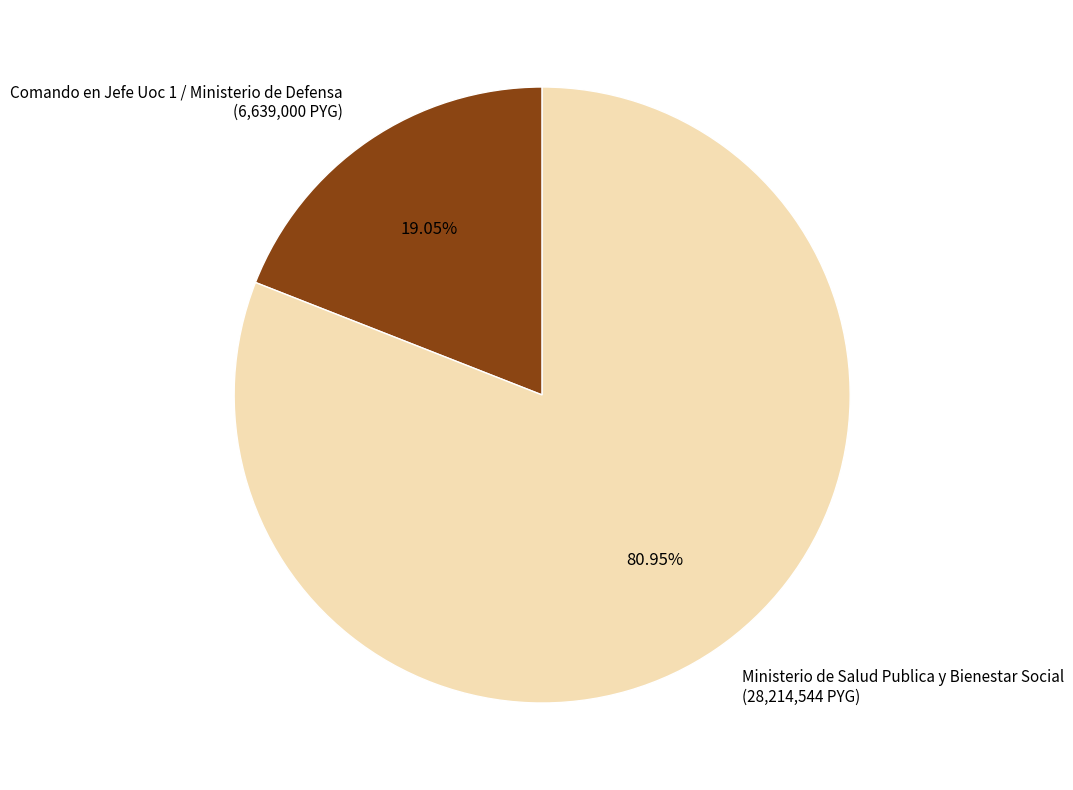

Which slice represents more than half of the pie?

Ministerio de Salud Publica y Bienestar Social